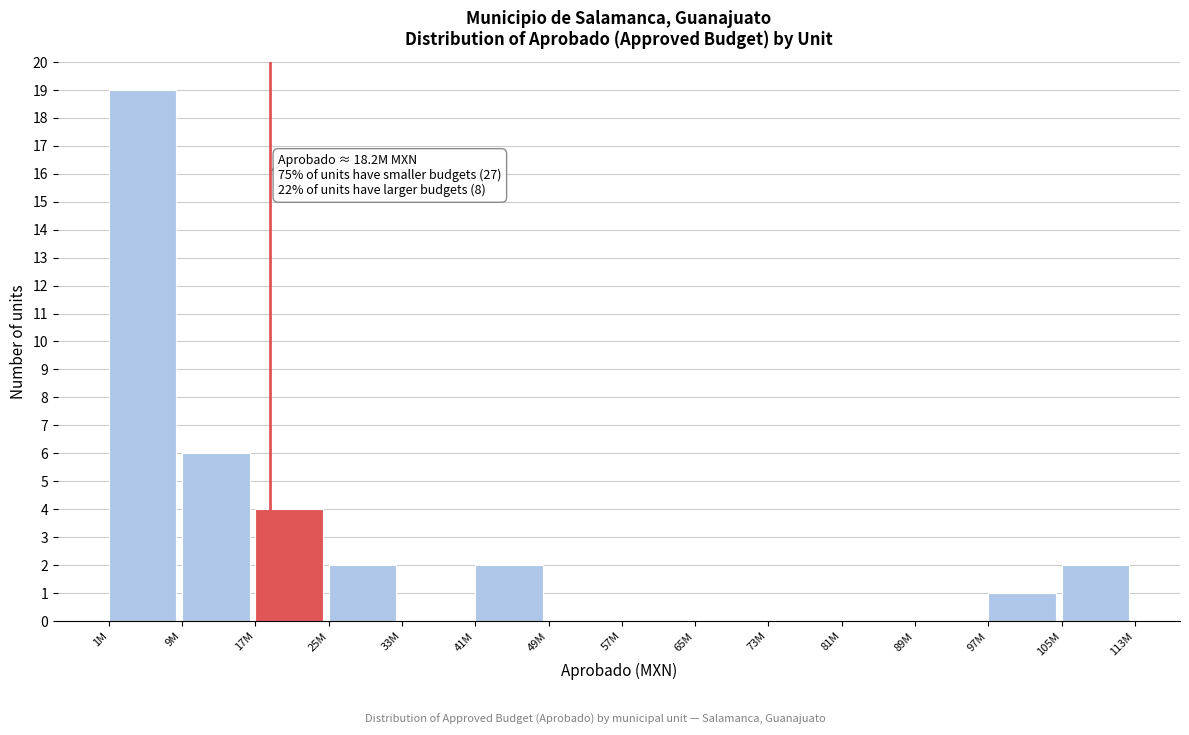

Reading left to right, transcribe all the data shown in this chart.

1M=19	9M=6	17M=4	25M=2	33M=0	41M=2	49M=0	57M=0	65M=0	73M=0	81M=0	89M=0	97M=1	105M=2